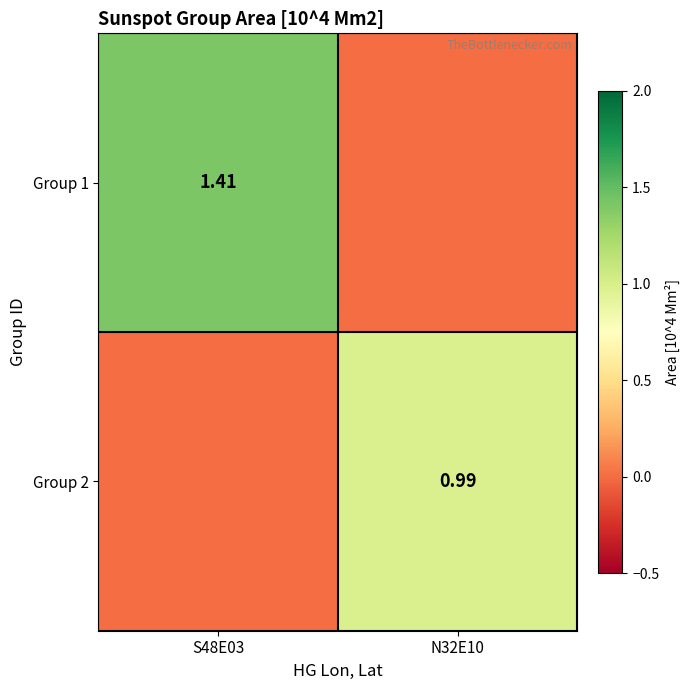

What is the spread (max minus min) of values at N32E10?

1.0